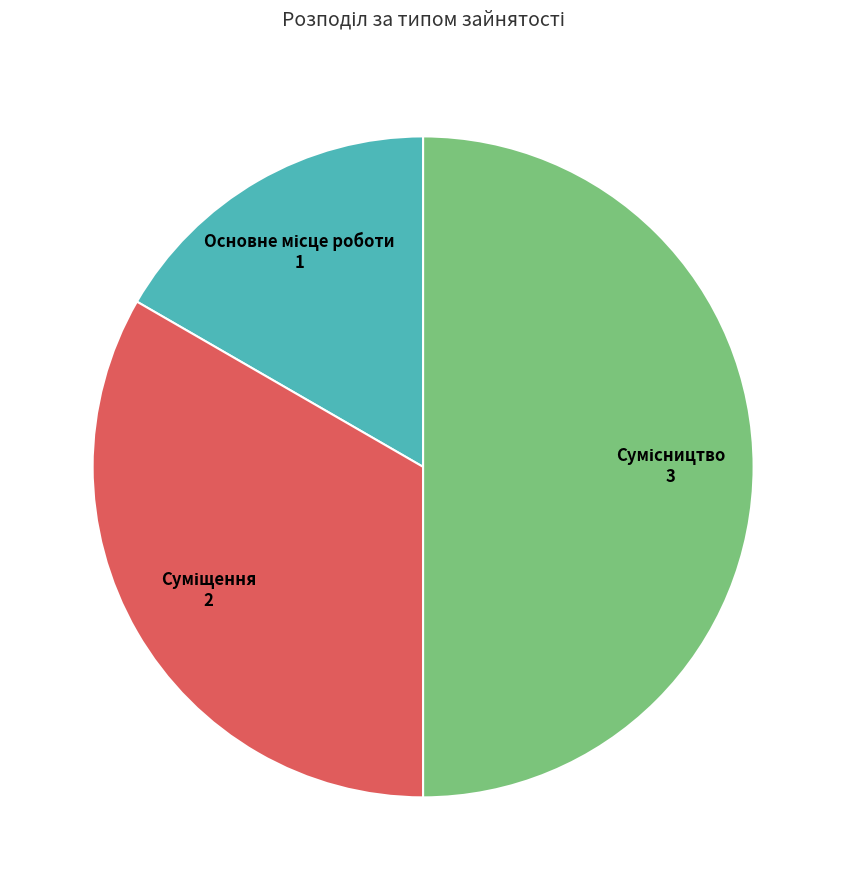

How many segments does this pie chart have?

3